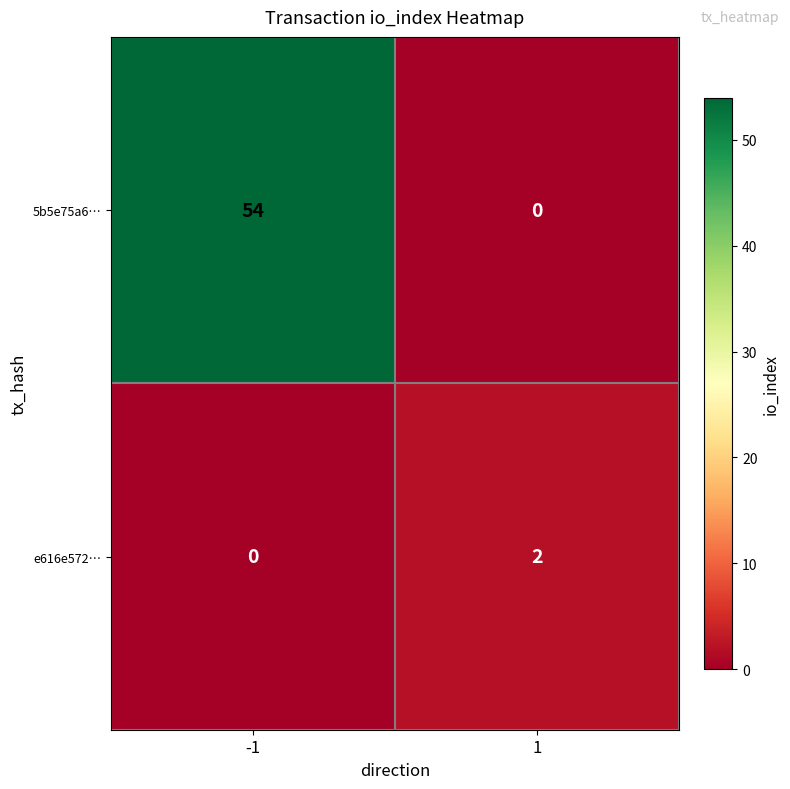

Reading left to right, transcribe all the data shown in this chart.

5b5e75a6…: 54	0
e616e572…: 0	2